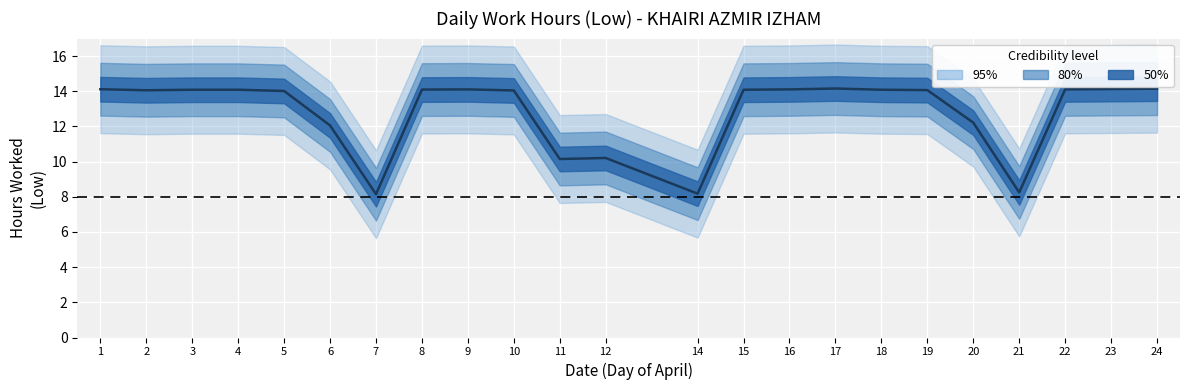

Between 21 and 11, which is larger?

11